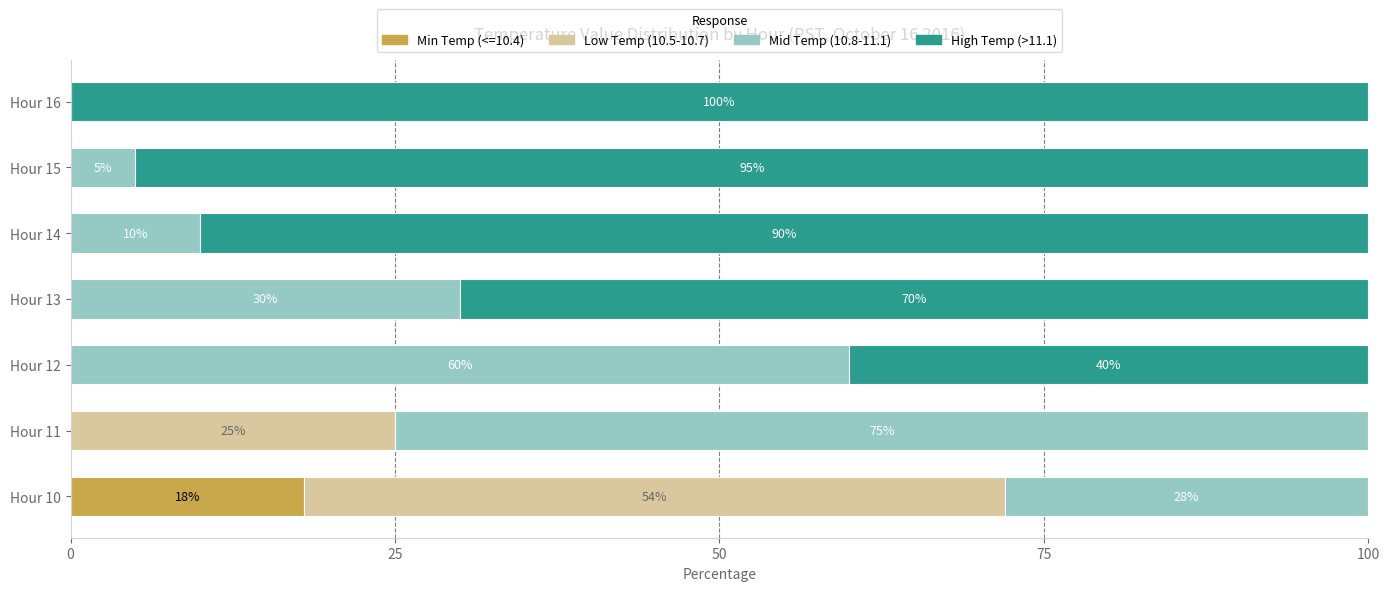

What is the maximum value for Min Temp (<=10.4)?

18